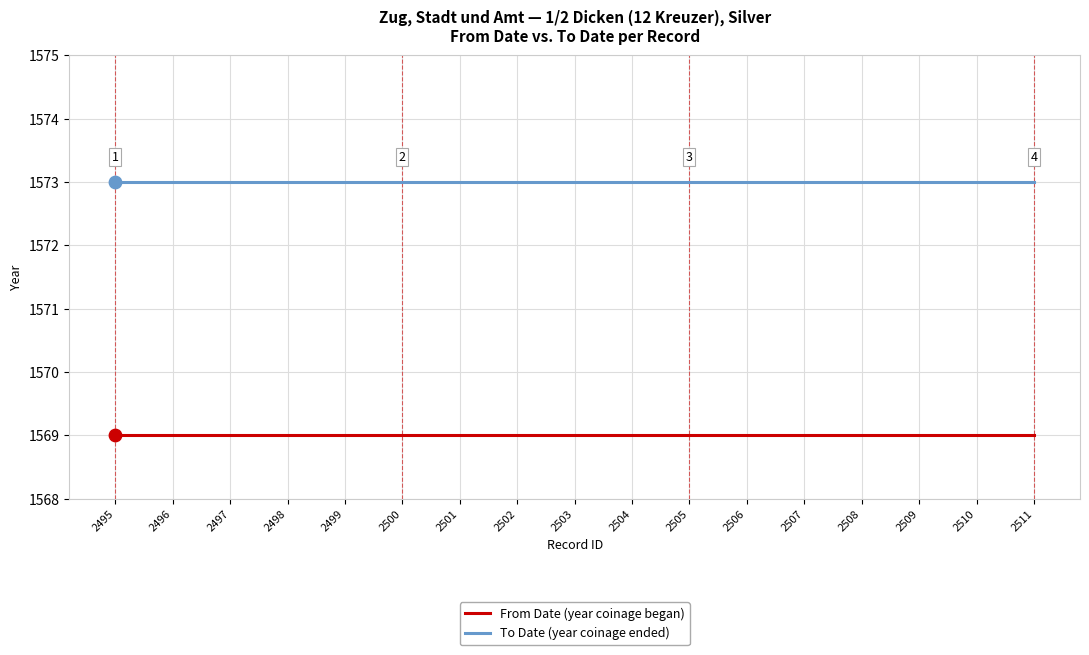

What is the spread (max minus min) of values at 2497?

4